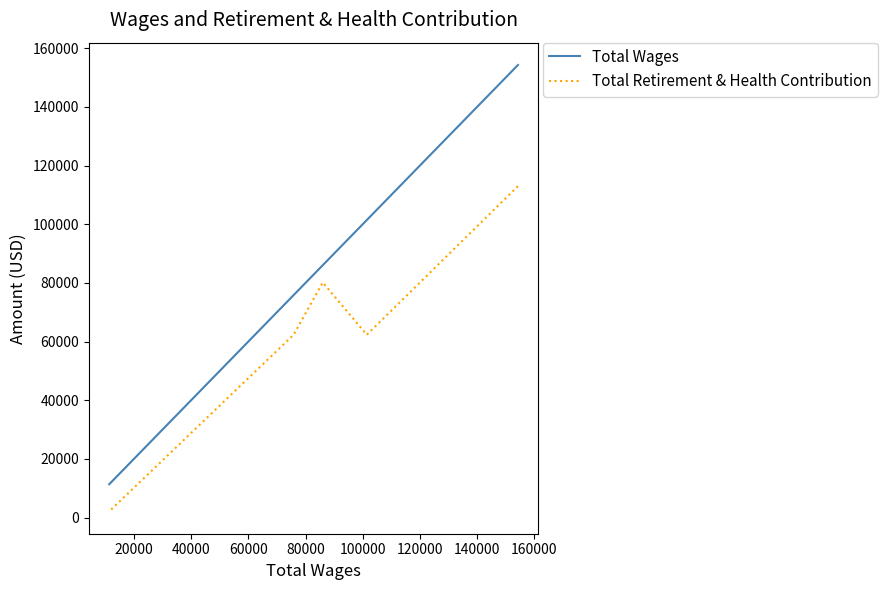

In Total Retirement & Health Contribution, how many points are lower than both neighbors (excluding endpoints)?

1